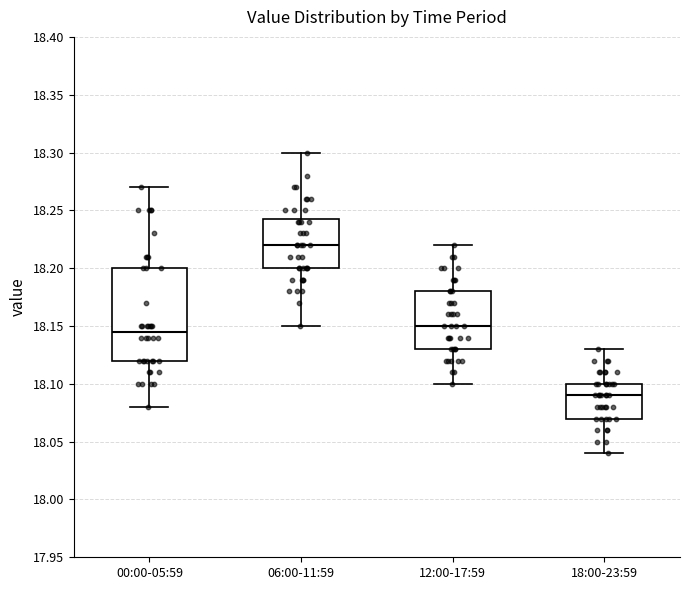

Which box has the lowest median line?

18:00-23:59